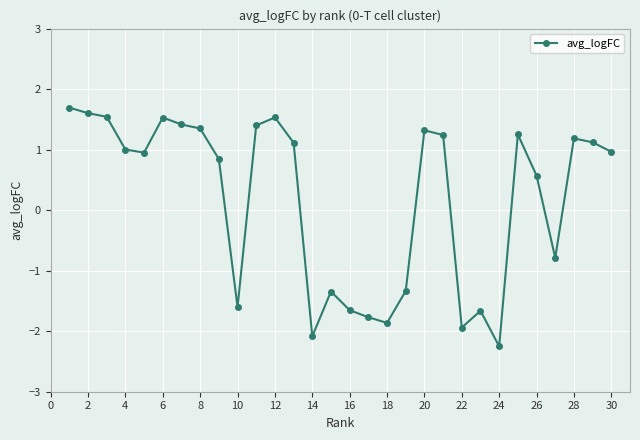

True or false: the data has more than 1 interior local peaks.

True